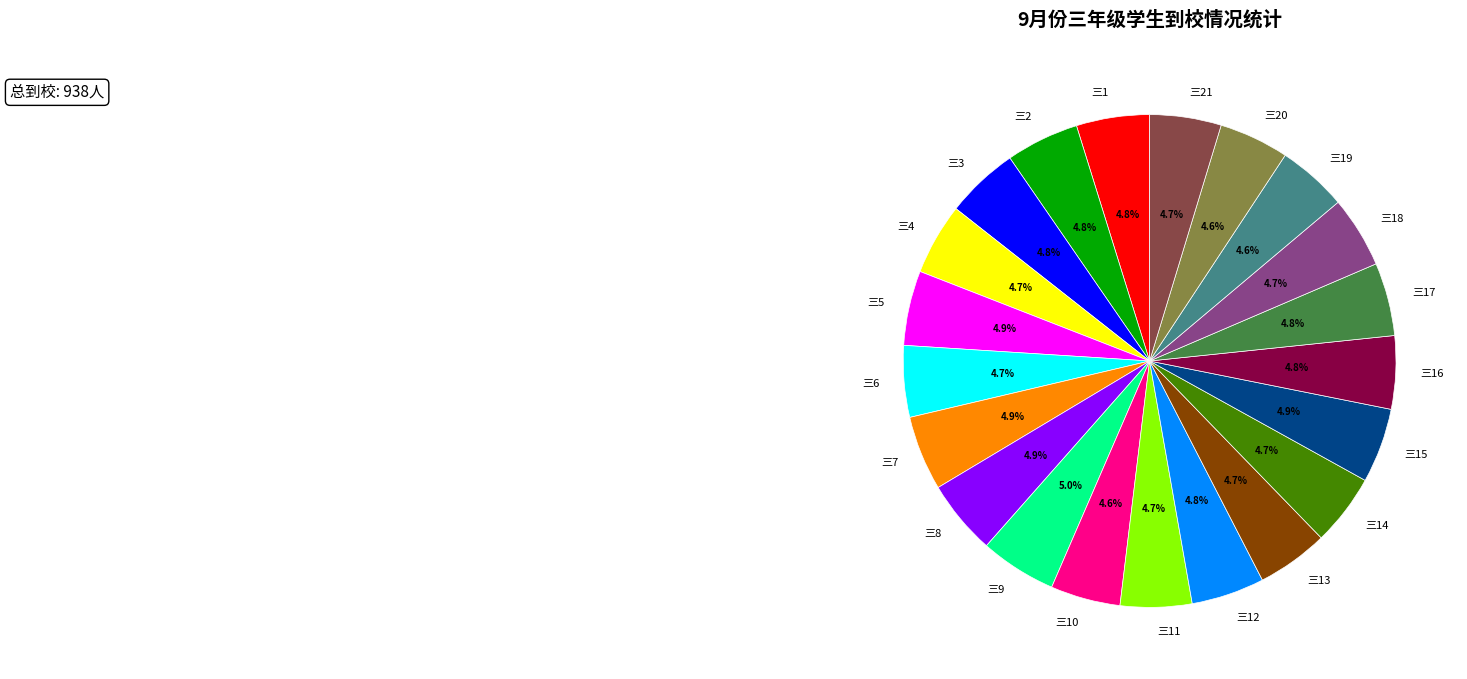

How many segments does this pie chart have?

21